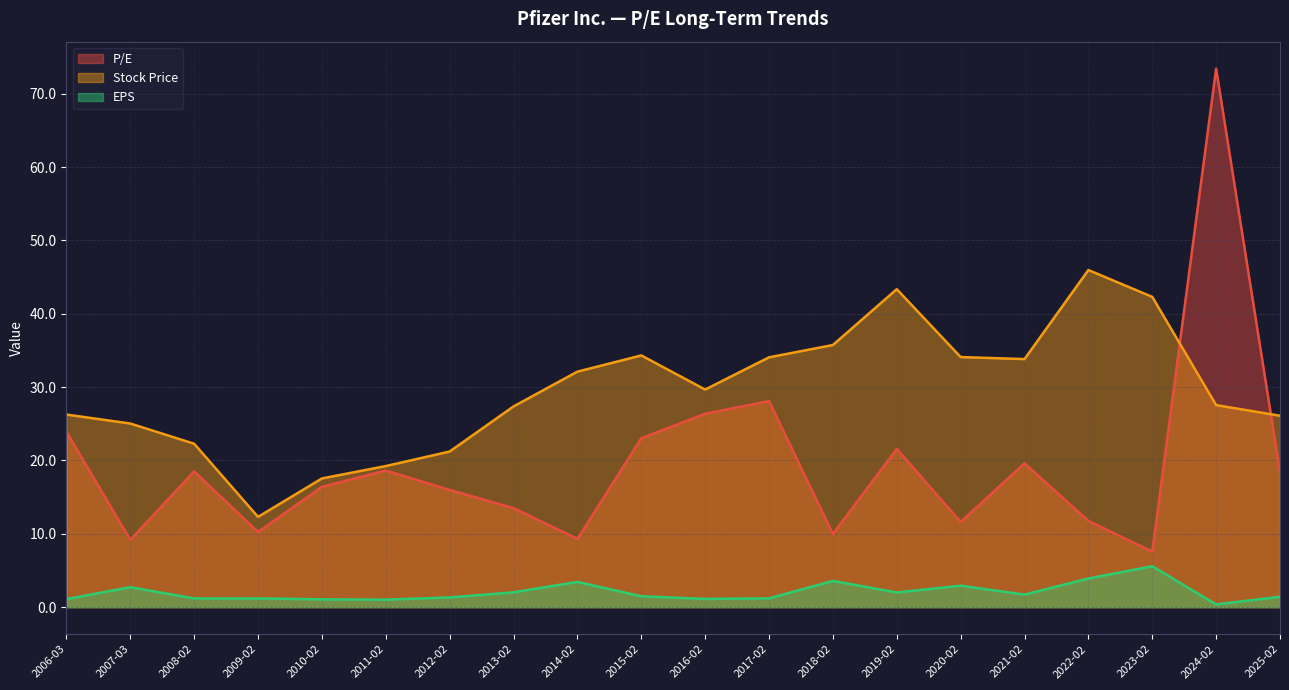

What is the average value of the P/E series?

19.4